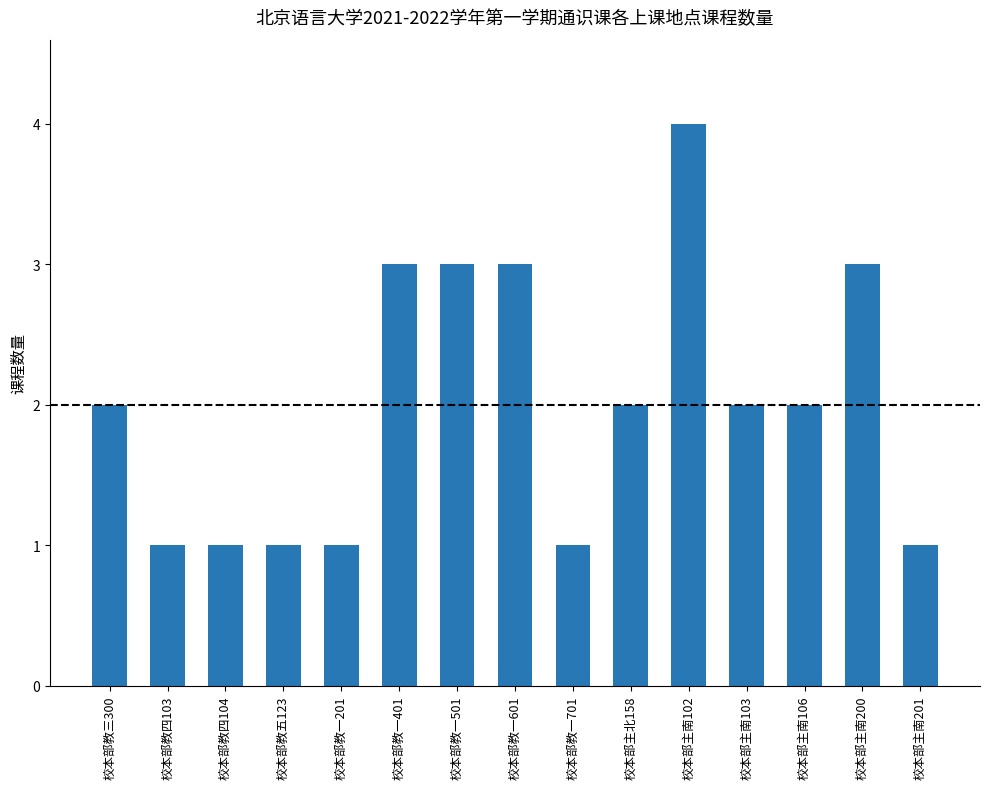

What is the greatest value displayed?

4